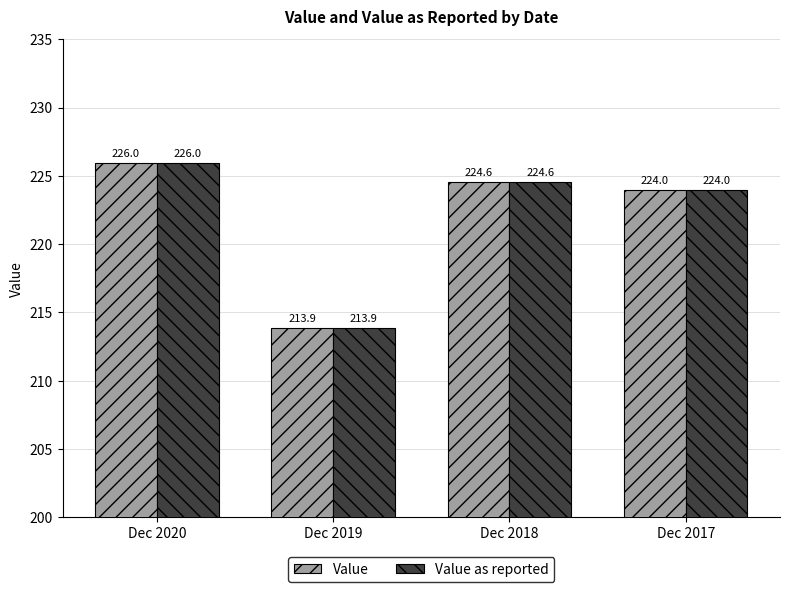

Where is Value nearest to the value 219?

Dec 2017